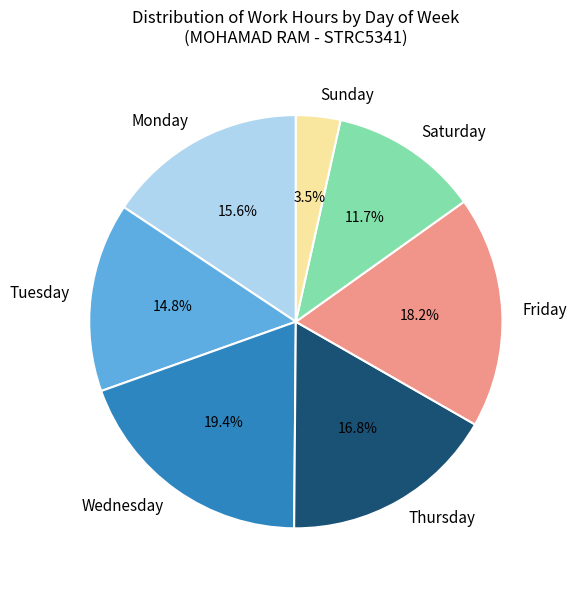

Is Saturday the majority of the pie?

No